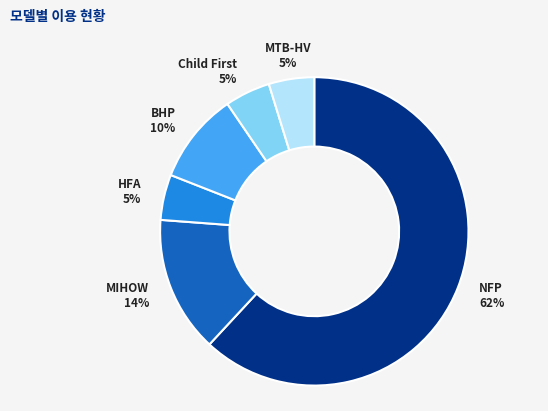

True or false: BHP accounts for 22% of the total.

False